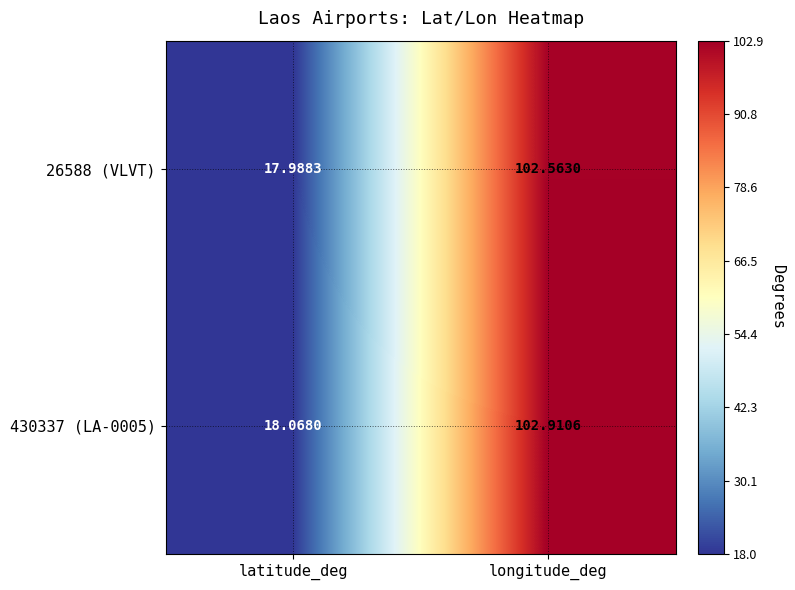

Which series has the largest total across all categories?

430337 (LA-0005)